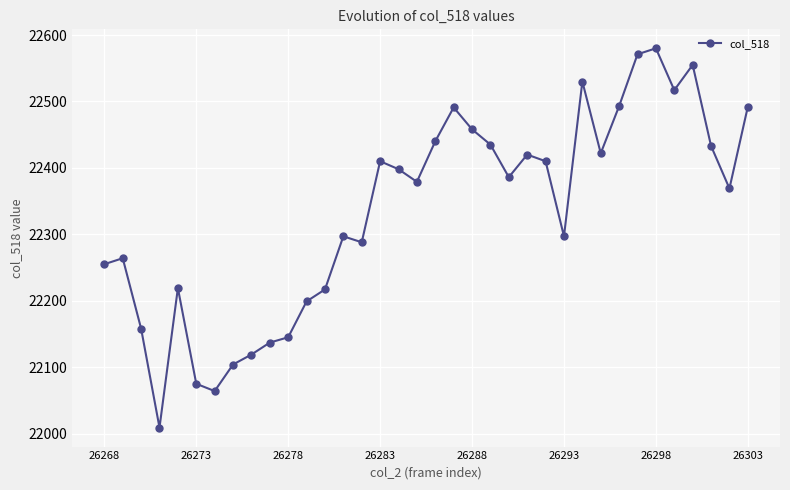

What is the smallest value displayed?

22009